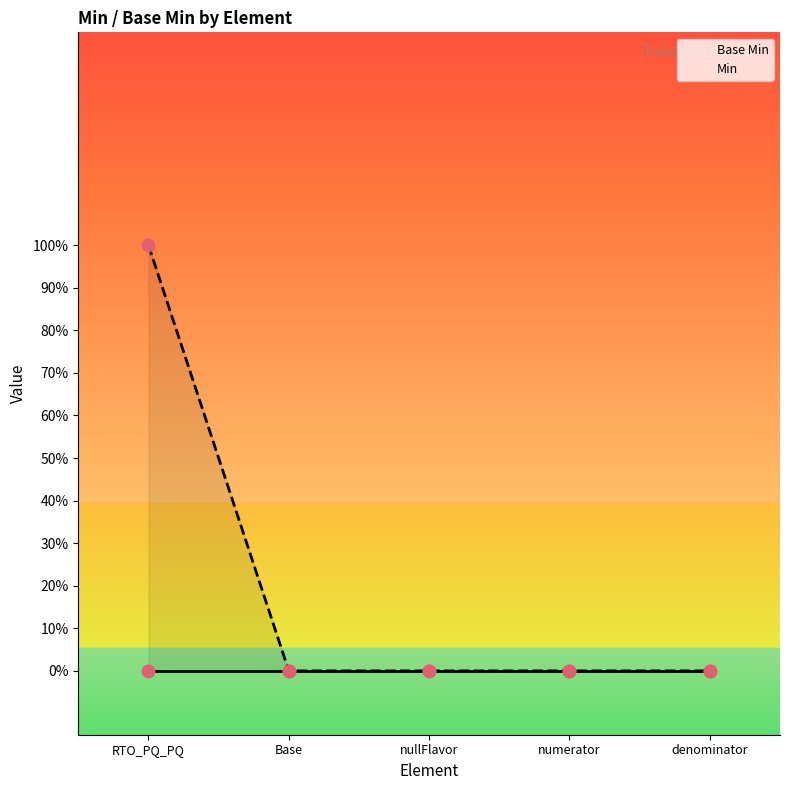

Is the value of Min at denominator greater than the value of Base Min at Base?

No